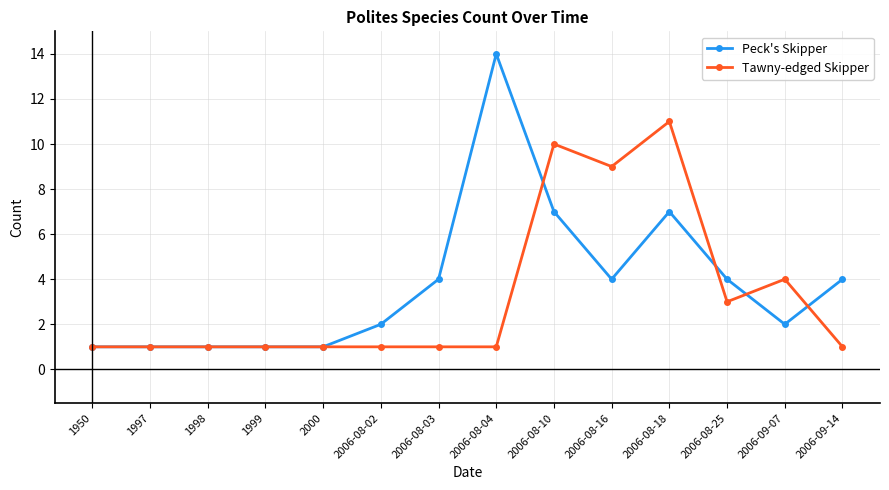

What is the difference between the highest and lowest values at 2006-08-02?

1